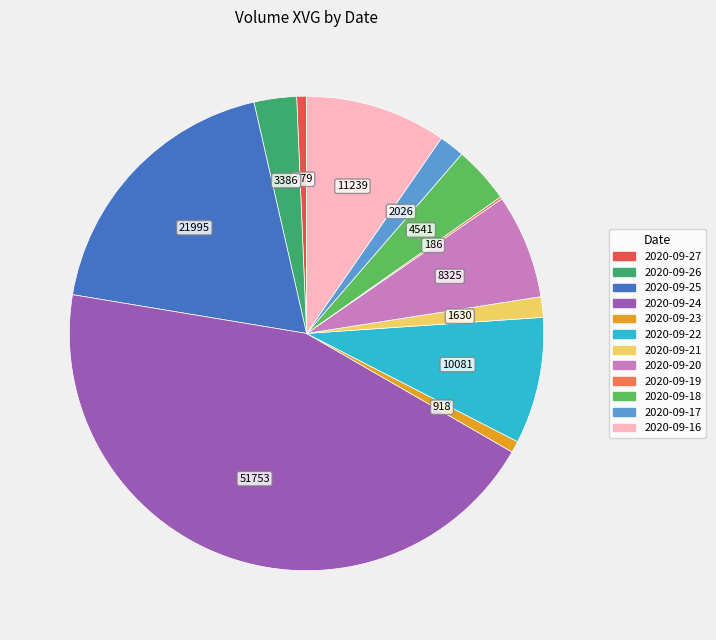

Is there any slice that represents more than half of the pie?

No